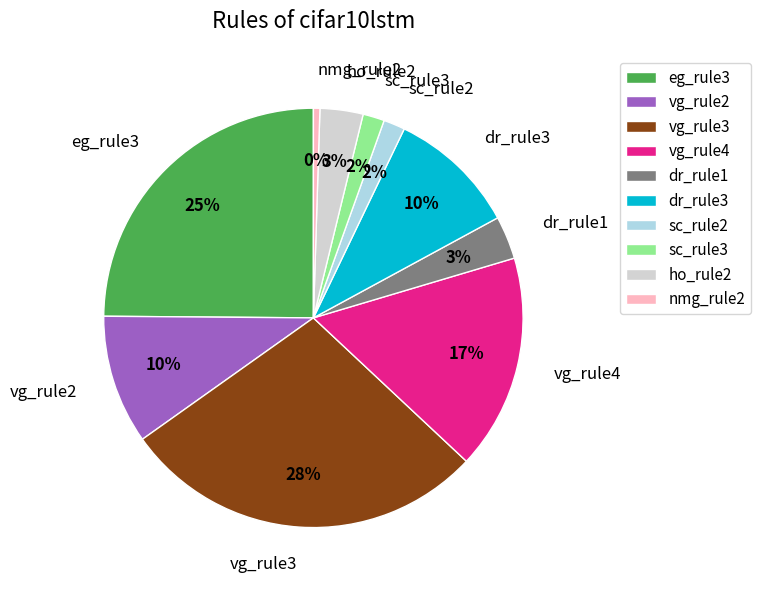

Does any single category account for the majority?

No